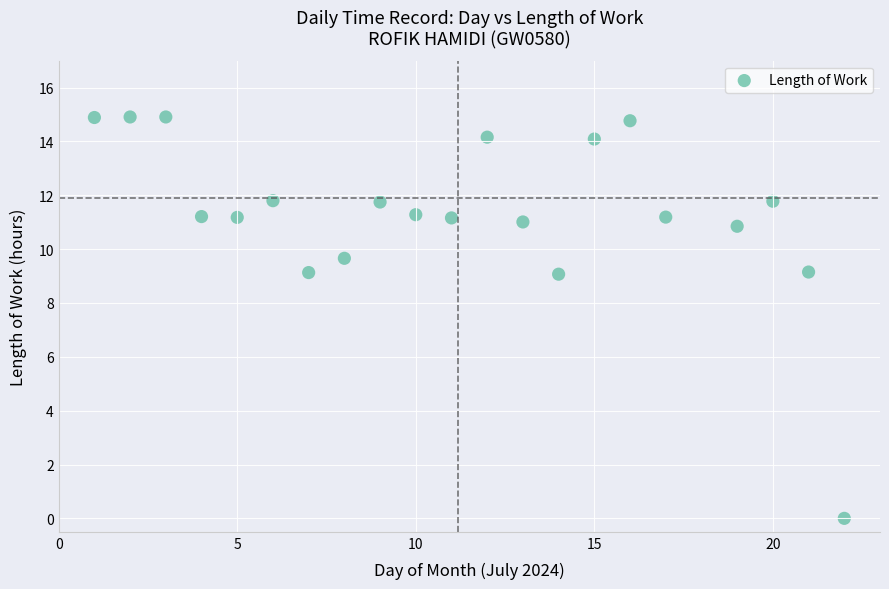

What is the range of Y values (max minus min)?

14.9